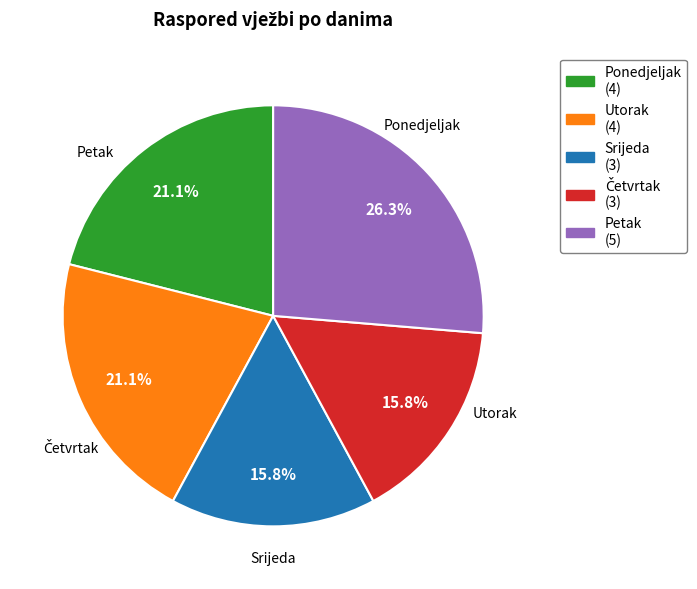

To the nearest percent, what is the difference between the Srijeda and Ponedjeljak slice percentages?

5%